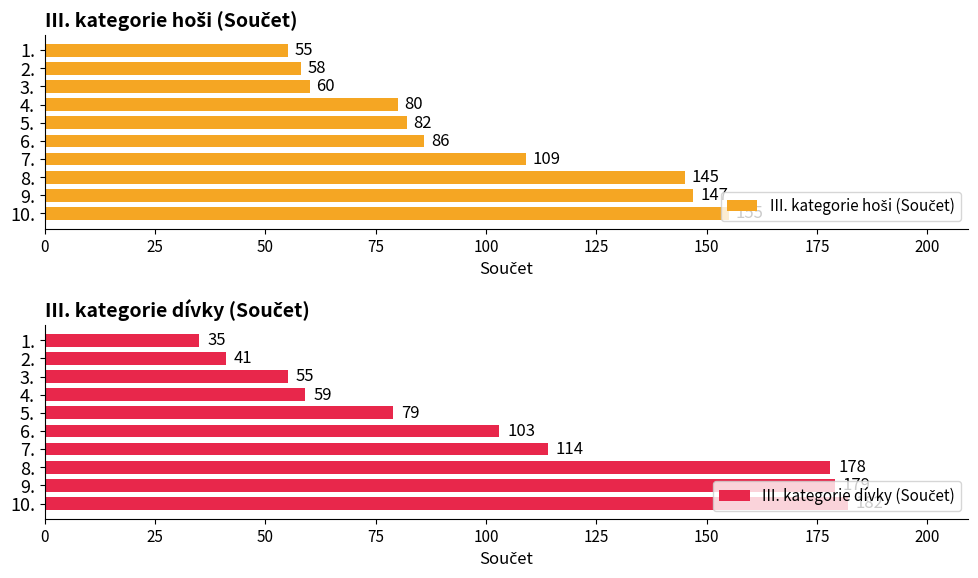

How many groups of bars are there?

10